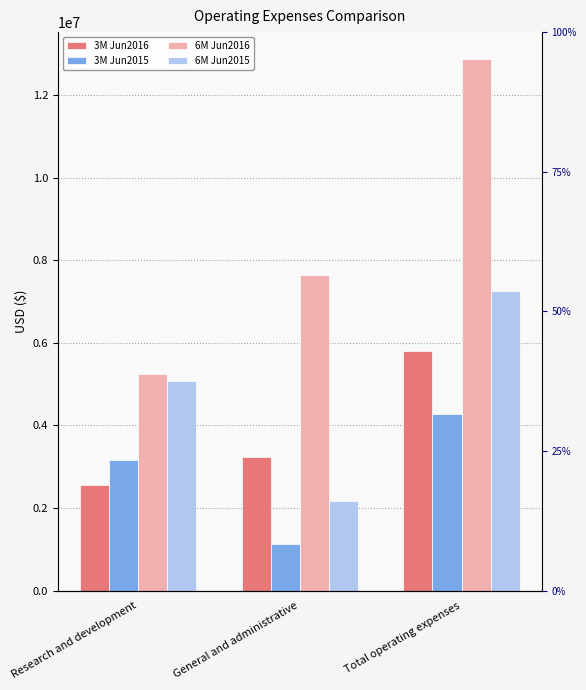

Rank the categories by 6M Jun2016 value from highest to lowest.

Total operating expenses, General and administrative, Research and development